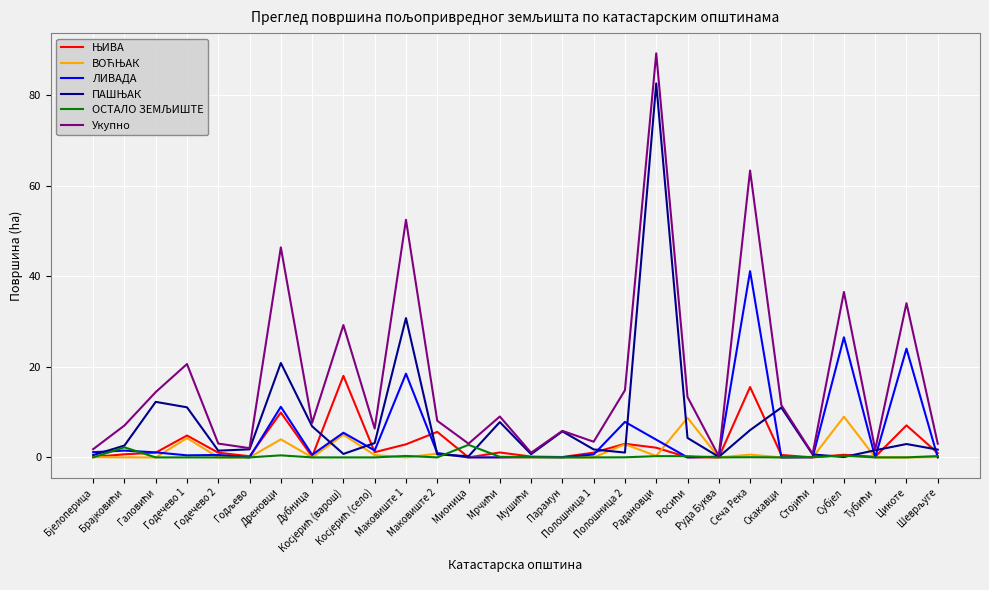

Which series has the largest total across all categories?

Укупно